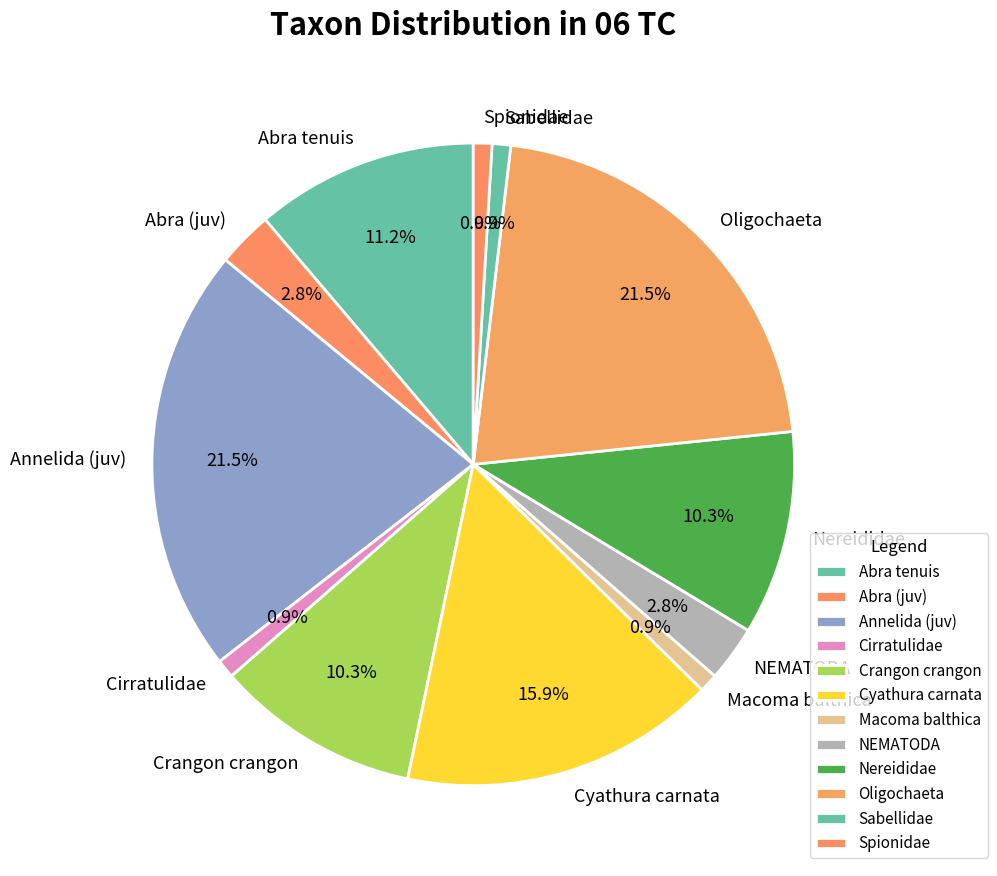

Count the number of slices in the pie.

12